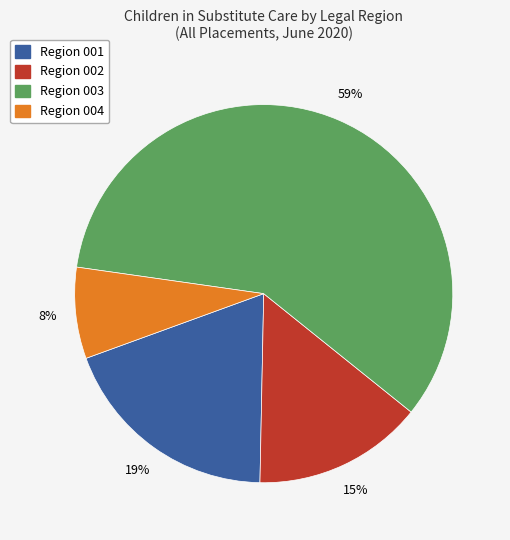

What percentage is the Region 001 slice, to the nearest percent?

19%